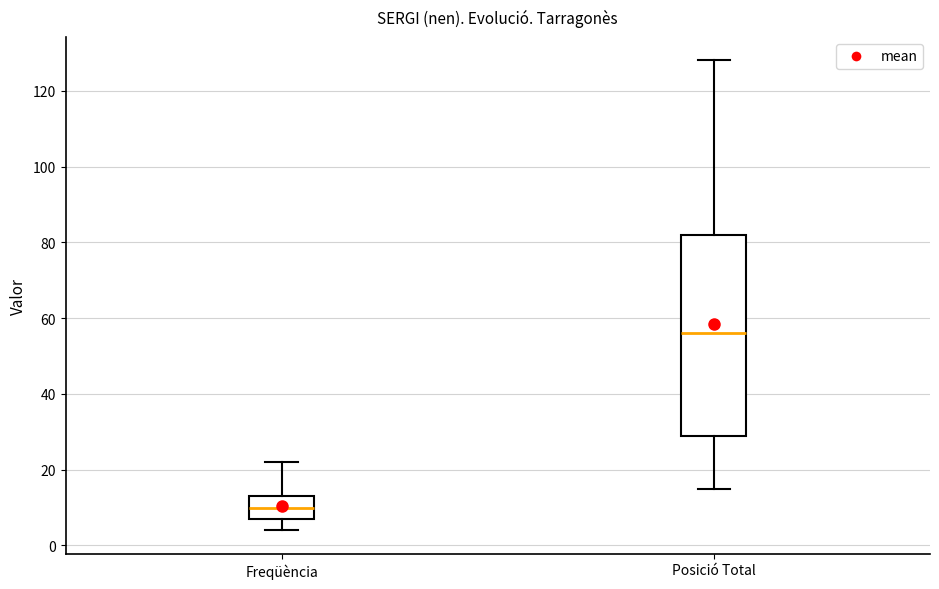

Where does the lower whisker of the box for Posició Total end on the y-axis? The values are not printed on the chart, so give them approximately, as read against the axis.

16